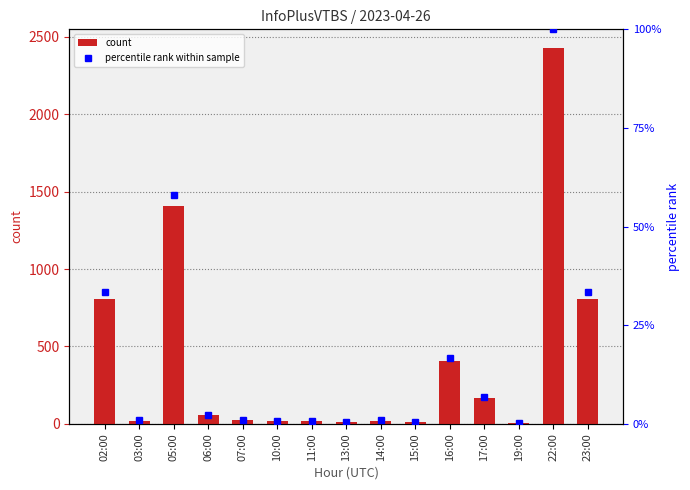

What is the label of the 12th bar from the left?

17:00